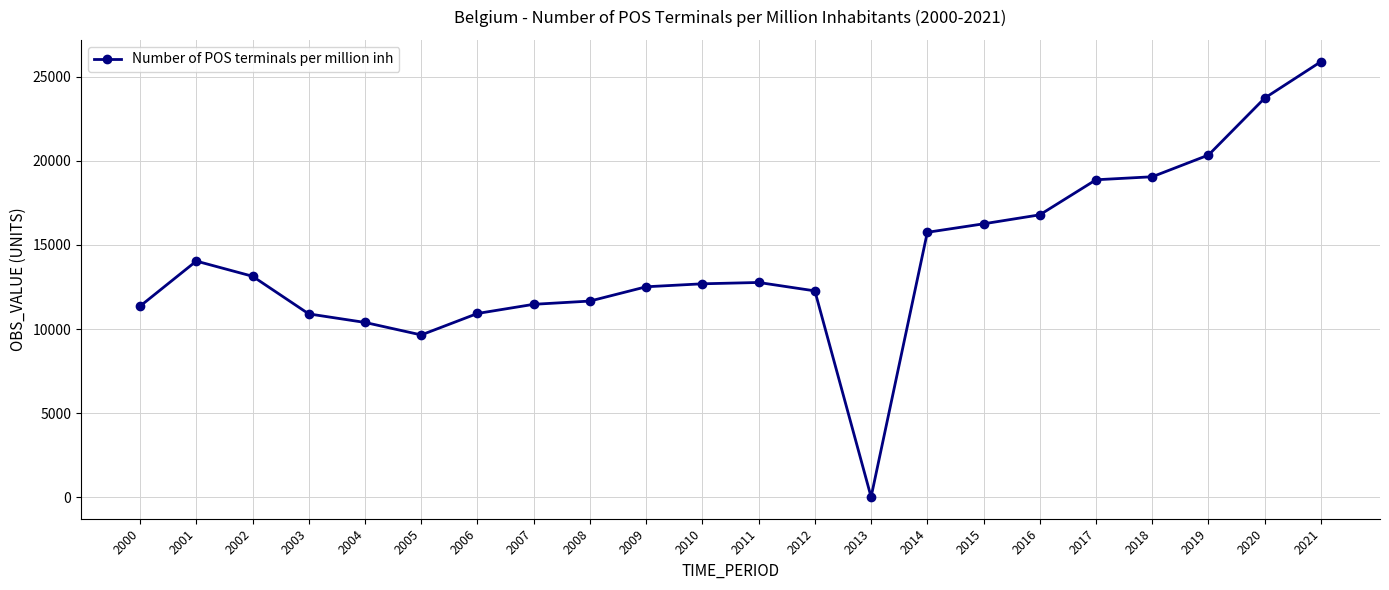

What is the smallest value displayed?

12.6